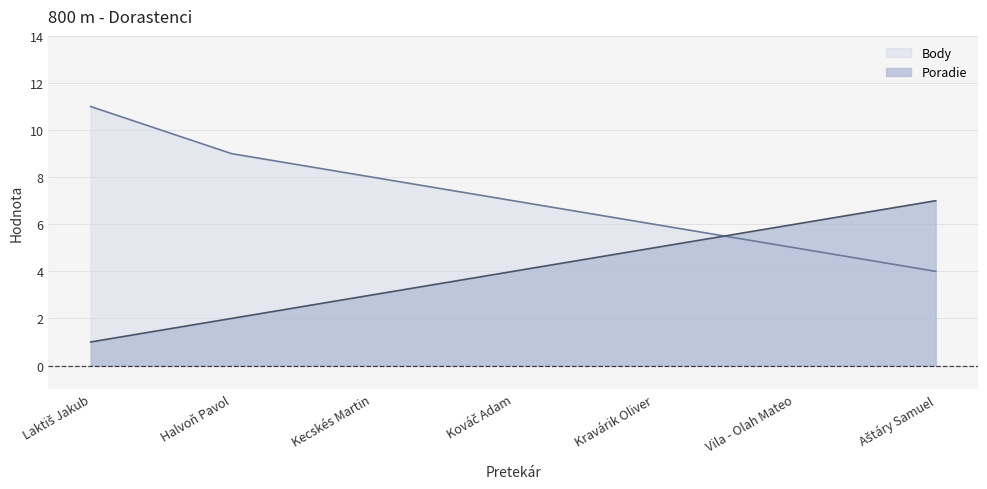

Where do Poradie and Body first cross each other?

Kravárik Oliver and Vila - Olah Mateo